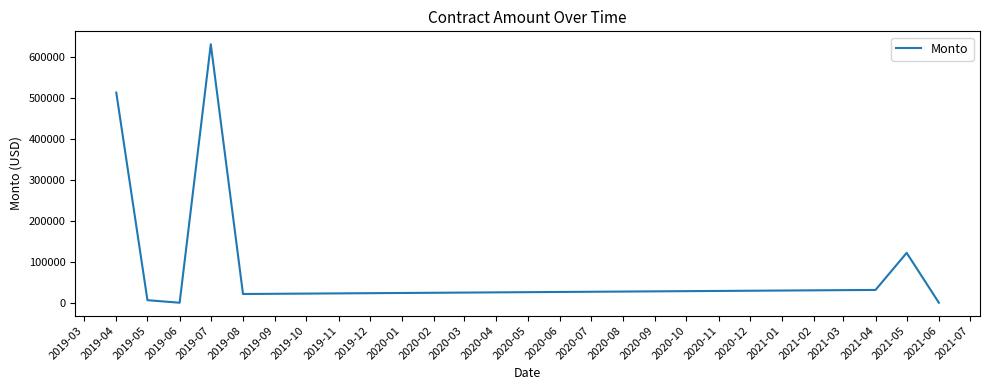

What is the smallest value displayed?

706.5